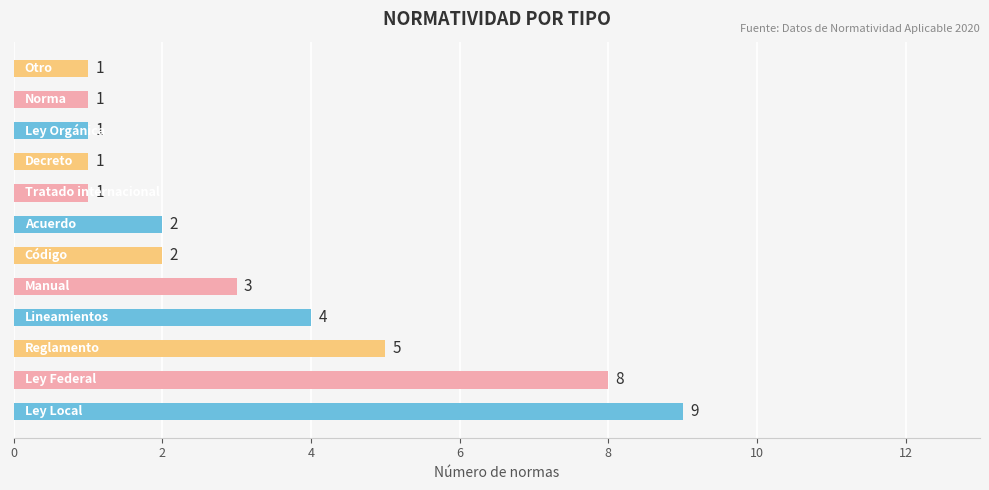

Reading top to bottom, what are all the values shown in this chart?

1	1	1	1	1	2	2	3	4	5	8	9